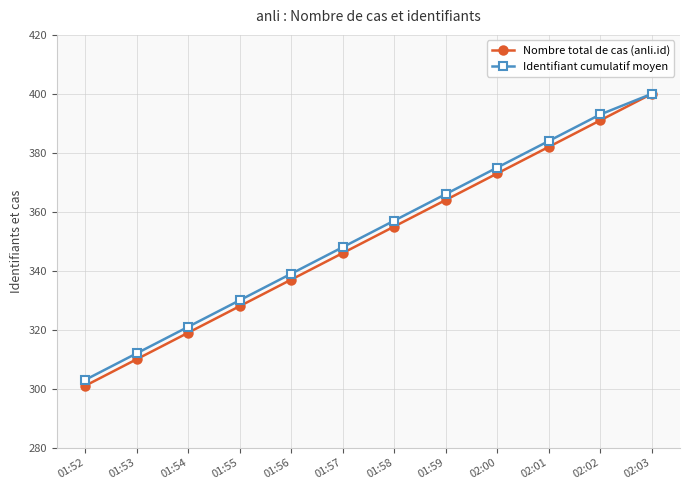

What is the difference between the highest and lowest values at 01:59?

2